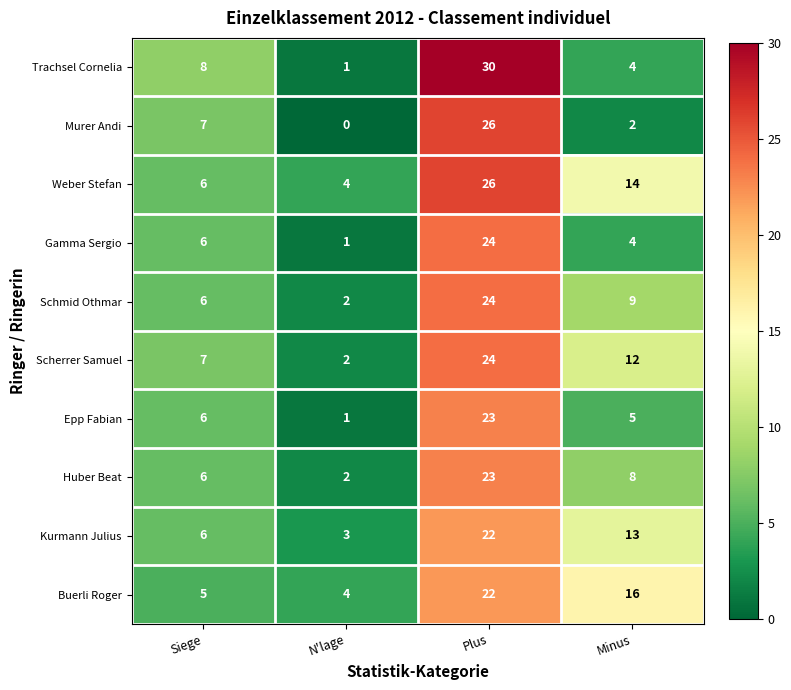

What is the difference between the Buerli Roger values at Siege and Plus?

17